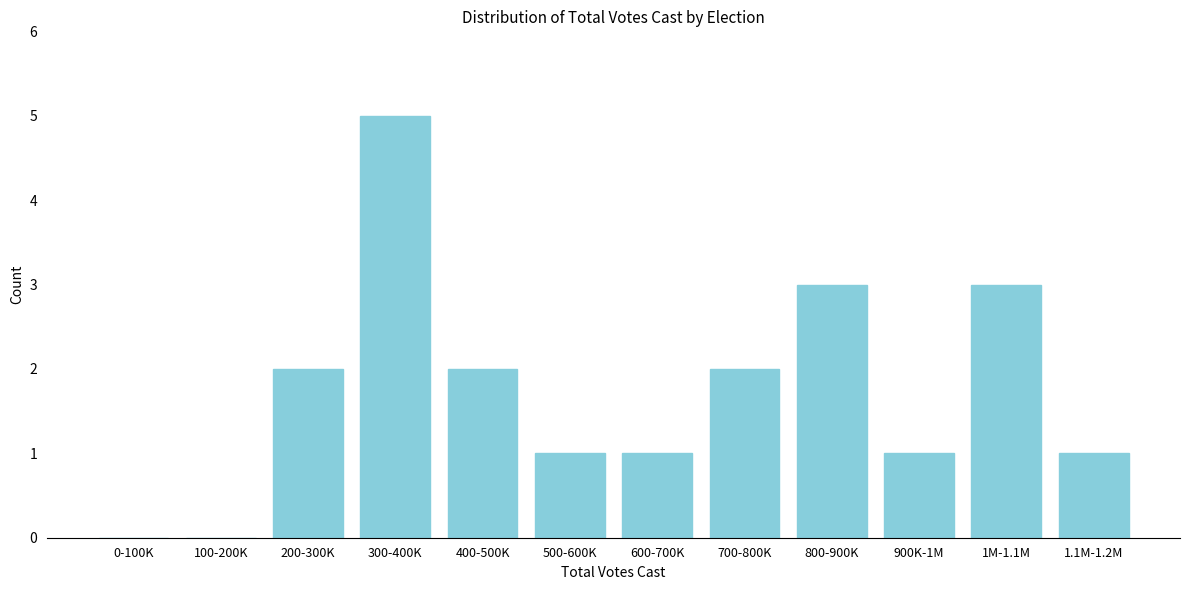

Reading left to right, extract all data points from this chart.

0-100K=0	100-200K=0	200-300K=2	300-400K=5	400-500K=2	500-600K=1	600-700K=1	700-800K=2	800-900K=3	900K-1M=1	1M-1.1M=3	1.1M-1.2M=1